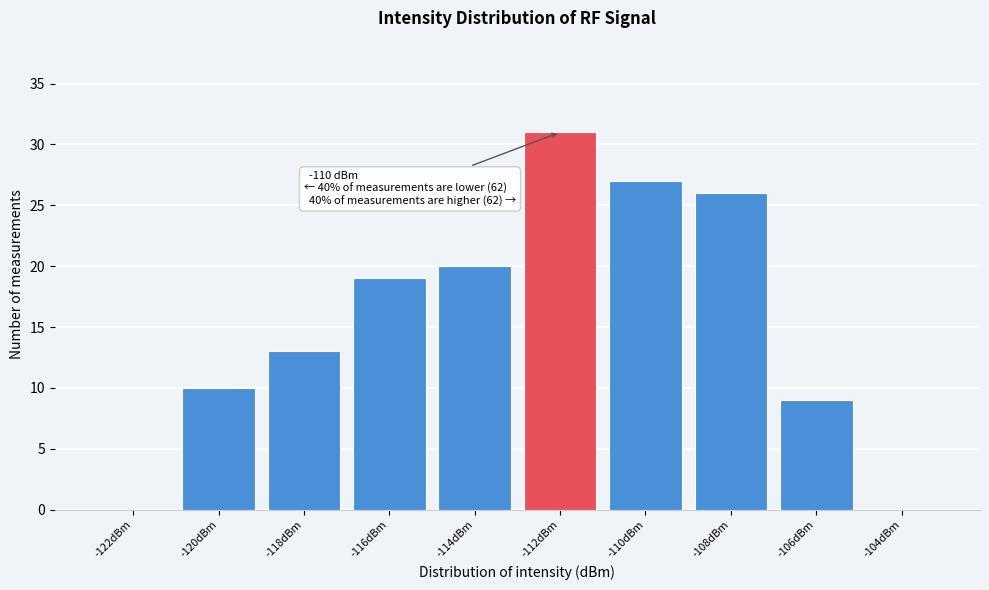

Reading left to right, transcribe all the data shown in this chart.

-122dBm=0	-120dBm=10	-118dBm=13	-116dBm=19	-114dBm=20	-112dBm=31	-110dBm=27	-108dBm=26	-106dBm=9	-104dBm=0